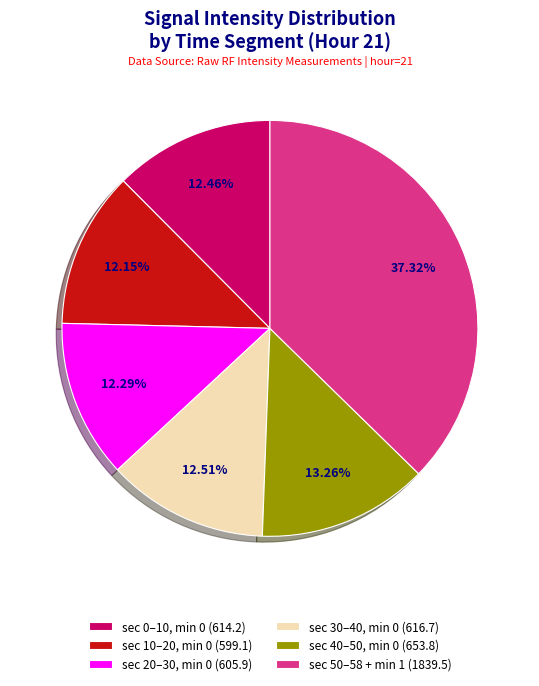

Rank the categories by value from lowest to highest.

sec 10–20, min 0 (599.1), sec 20–30, min 0 (605.9), sec 0–10, min 0 (614.2), sec 30–40, min 0 (616.7), sec 40–50, min 0 (653.8), sec 50–58 + min 1 (1839.5)